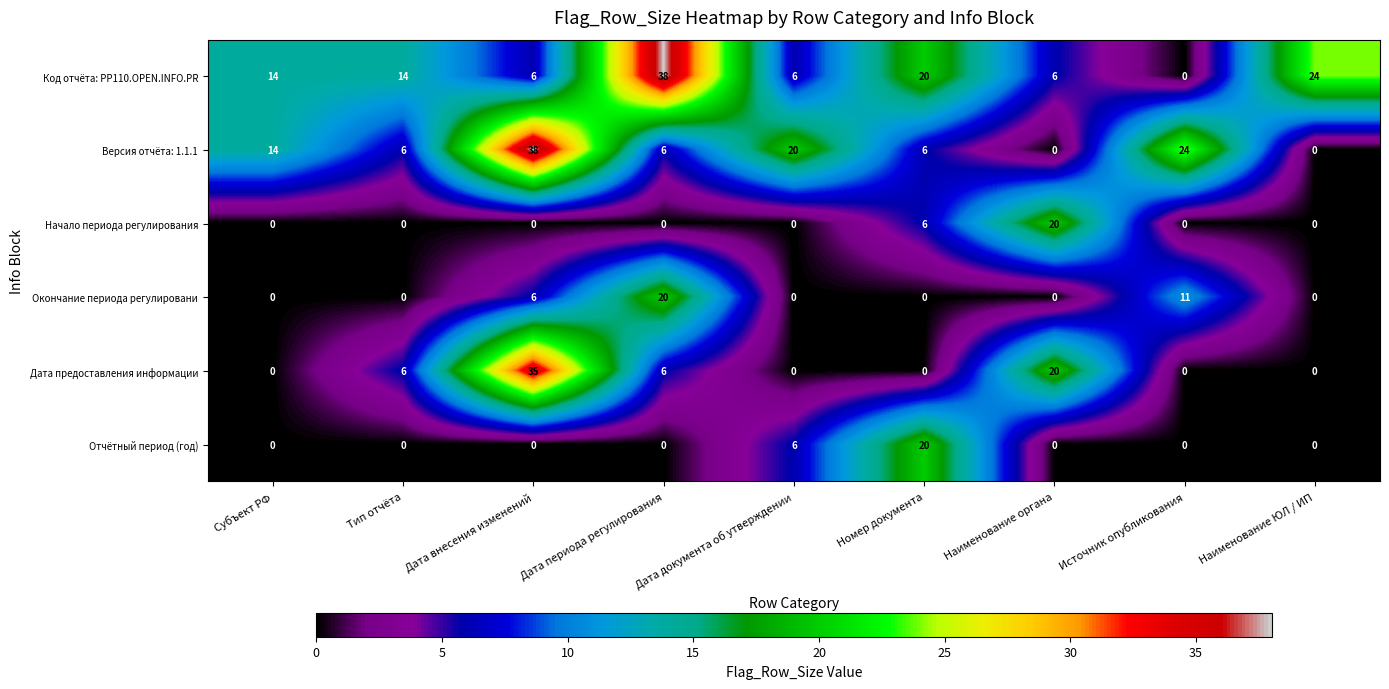

Is the value of Код отчёта: PP110.OPEN.INFO.PR at Номер документа greater than the value of Начало периода регулирования at Дата документа об утверждении?

Yes